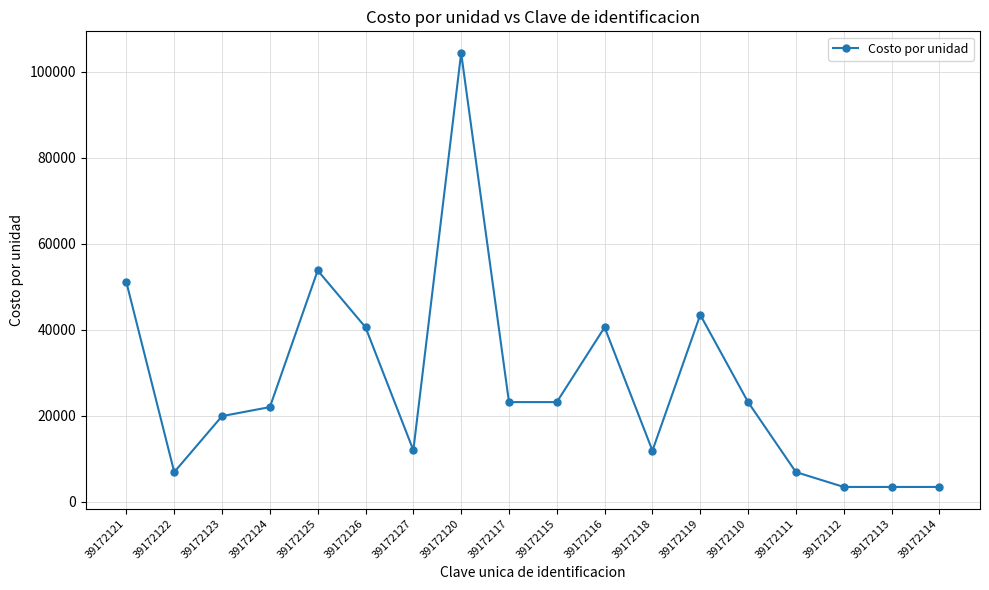

What is the change in value from 39172125 to 39172113?

-50359.4